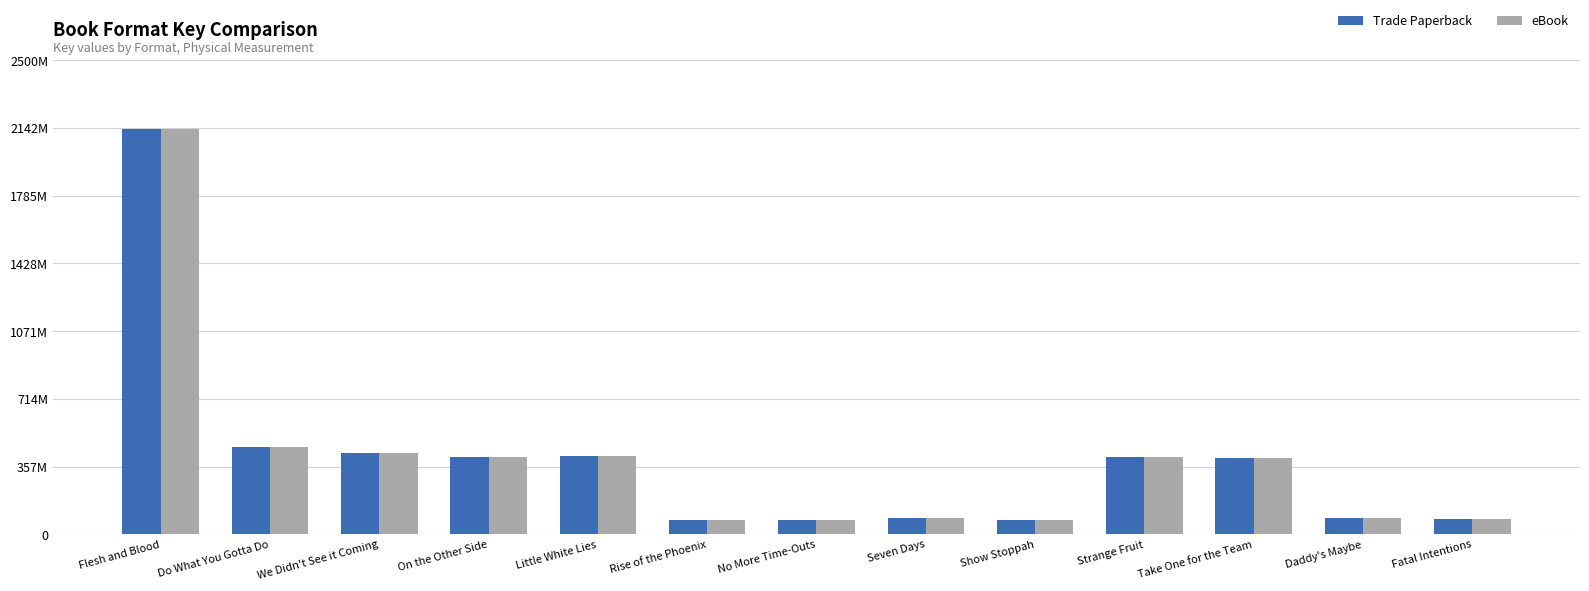

At which category does the chart reach its peak across all series?

Flesh and Blood